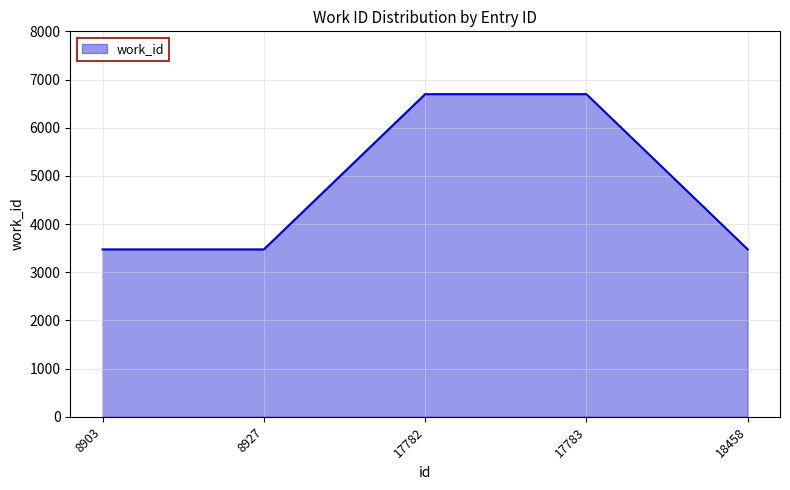

What is the maximum value shown in the chart?

6696